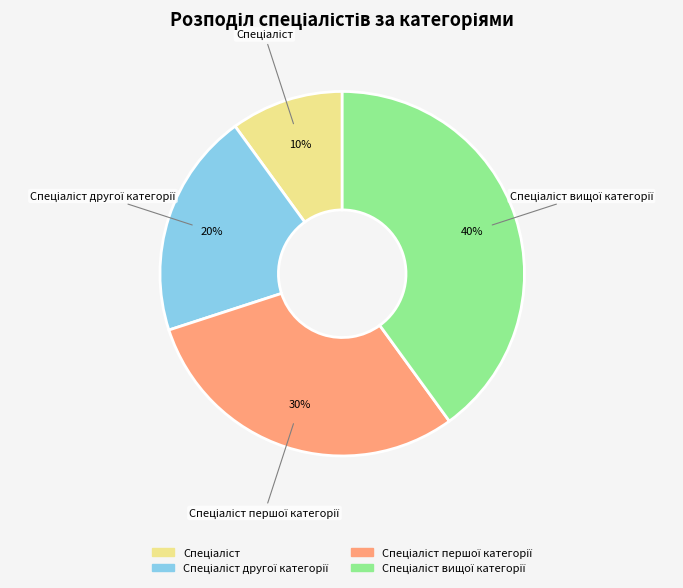

Is there any slice that represents more than half of the pie?

No